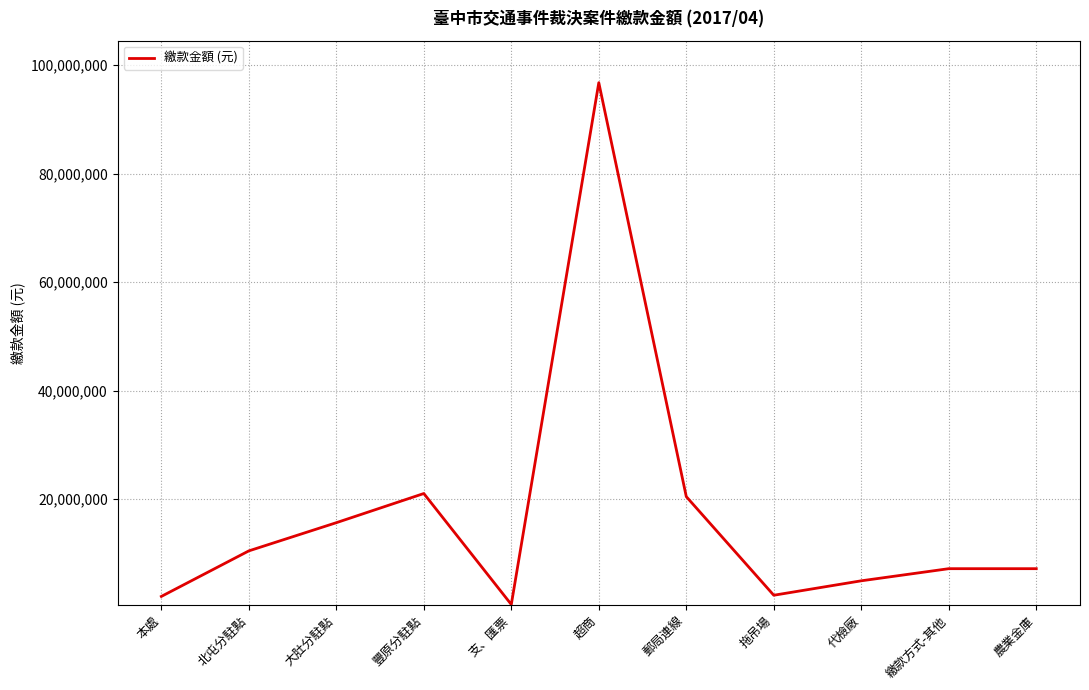

Between 大肚分駐點 and 支、匯票, which is larger?

大肚分駐點